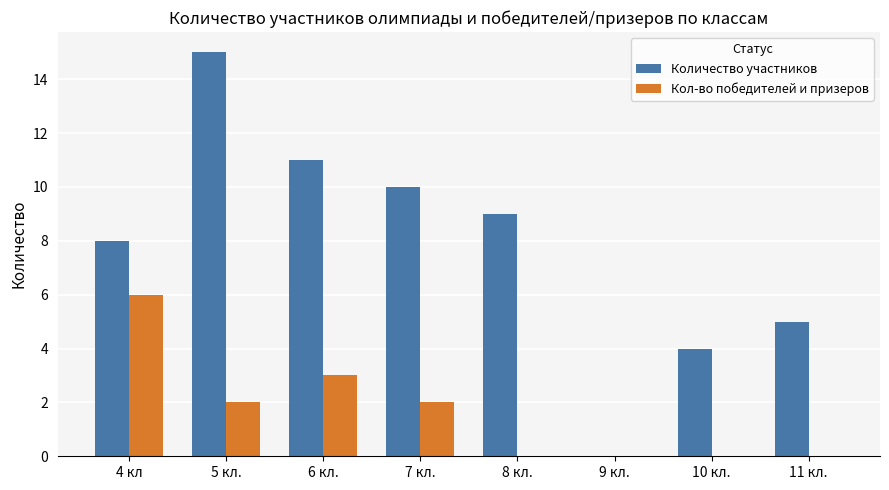

At which category is the sum across all series the highest?

5 кл.